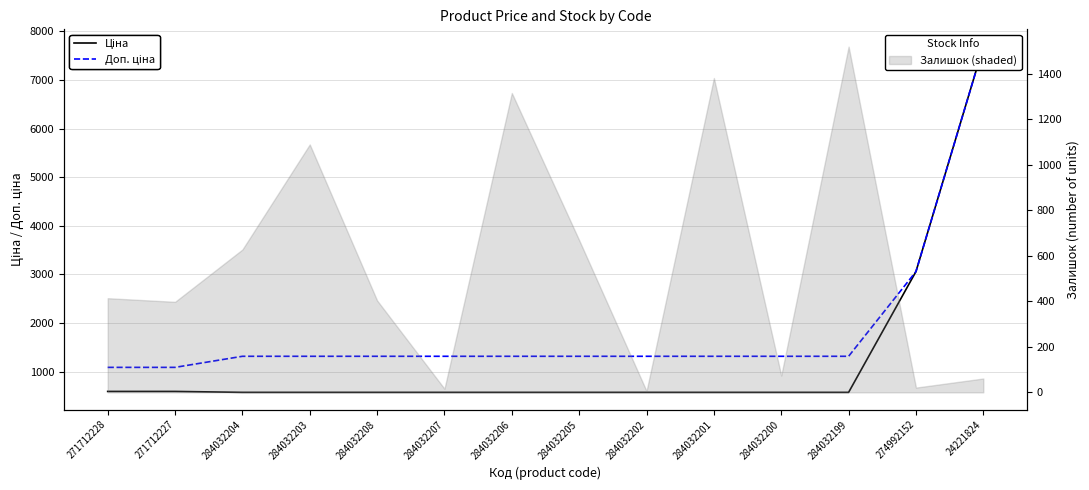

At which category is the sum across all series the highest?

24221824